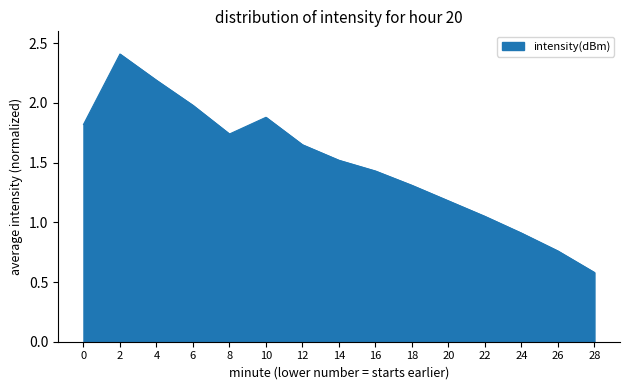

The value at 14 is 0.7. True or false?

False